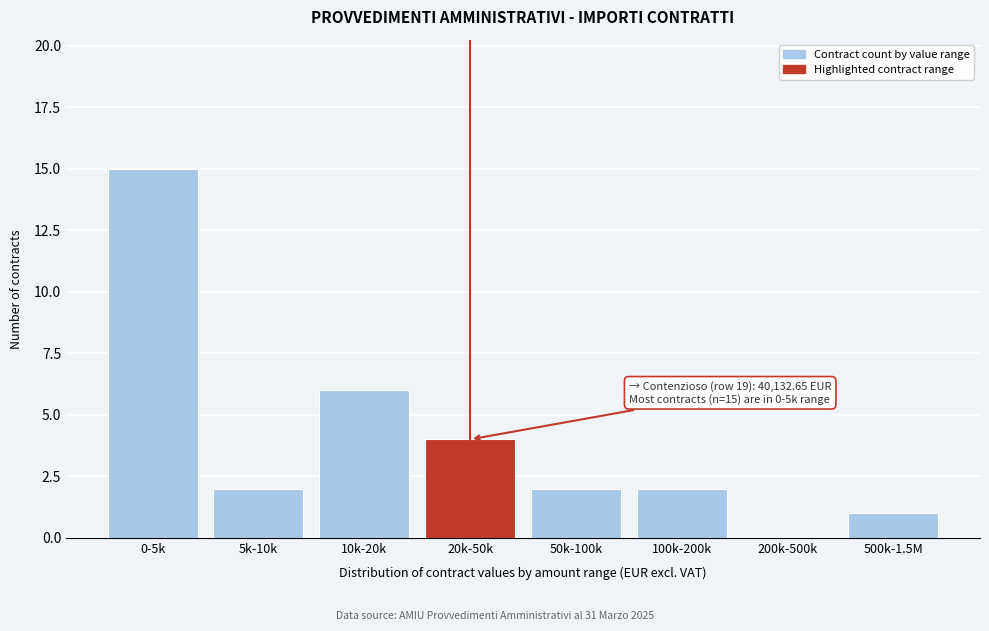

Reading right to left, extract all data points from this chart.

500k-1.5M=1	200k-500k=0	100k-200k=2	50k-100k=2	20k-50k=4	10k-20k=6	5k-10k=2	0-5k=15